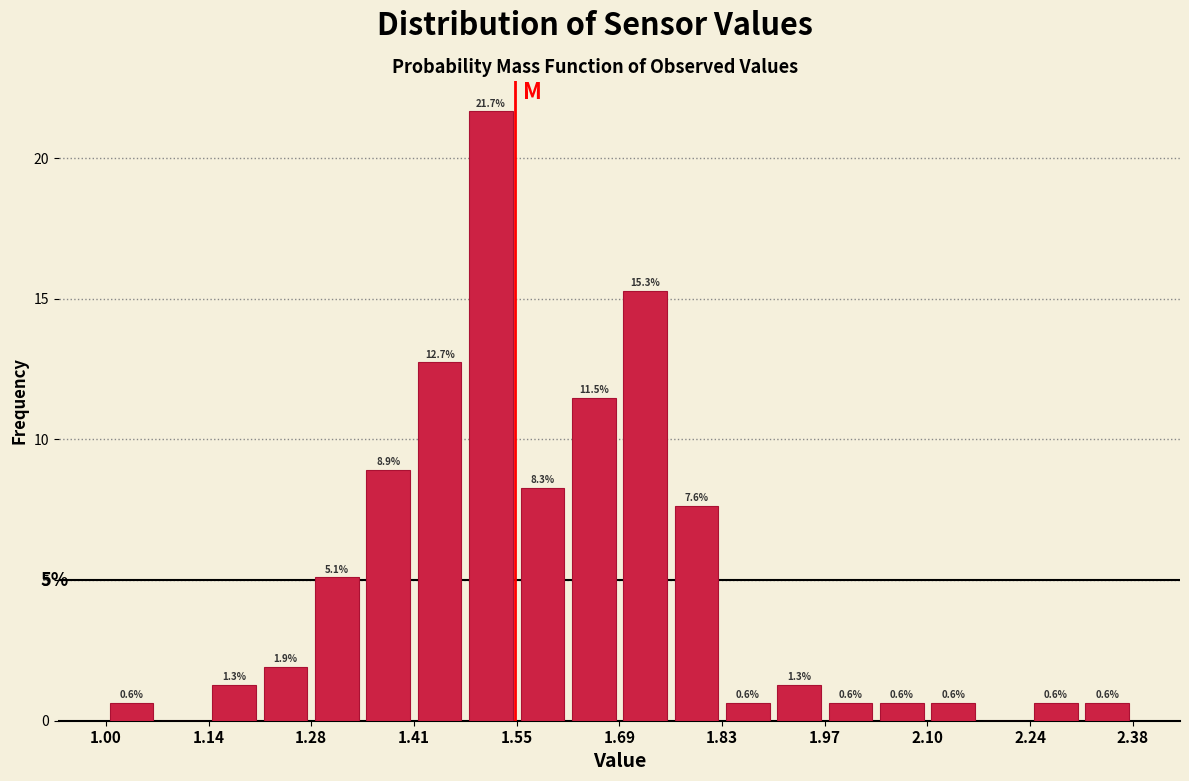

Around what value on the x-axis is the tallest bar? Give the approximate position of its centre, as read against the axis.

1.52